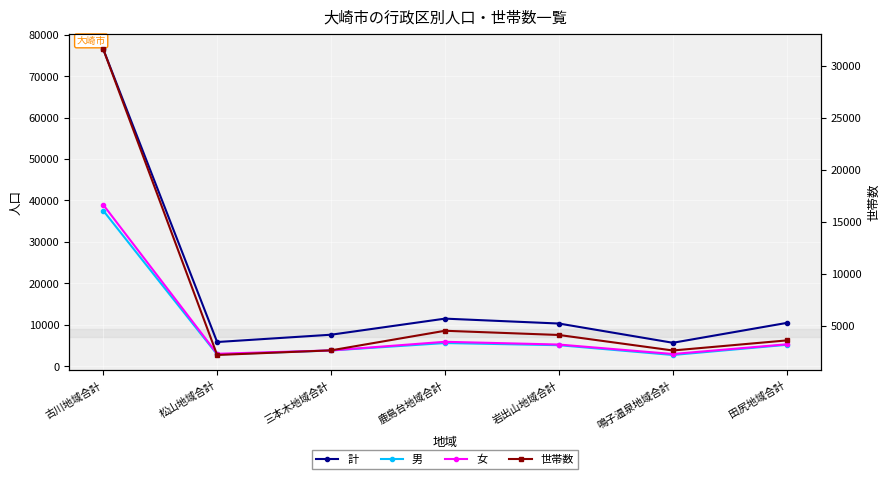

True or false: 世帯数 and 計 cross at least once.

False